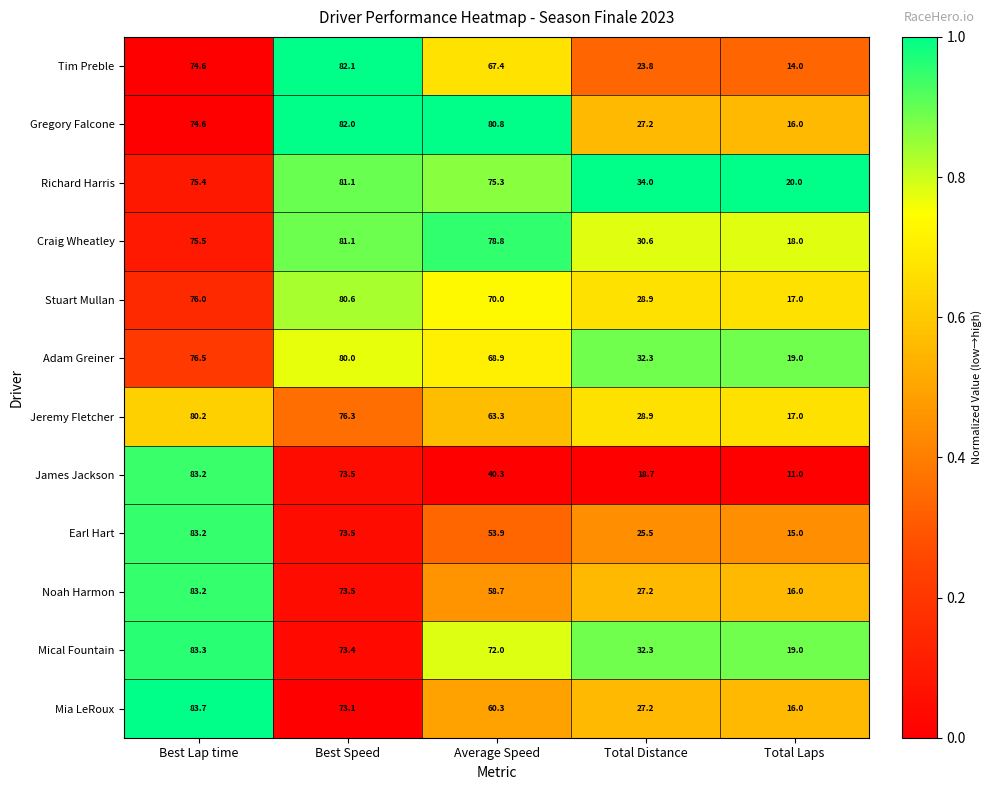

Is the value of Adam Greiner at Total Laps greater than the value of Craig Wheatley at Average Speed?

No